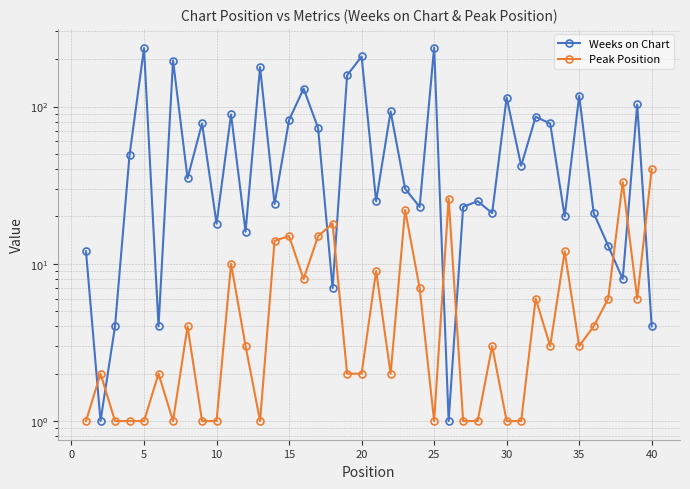

True or false: Weeks on Chart has more than 2 interior local peaks.

True